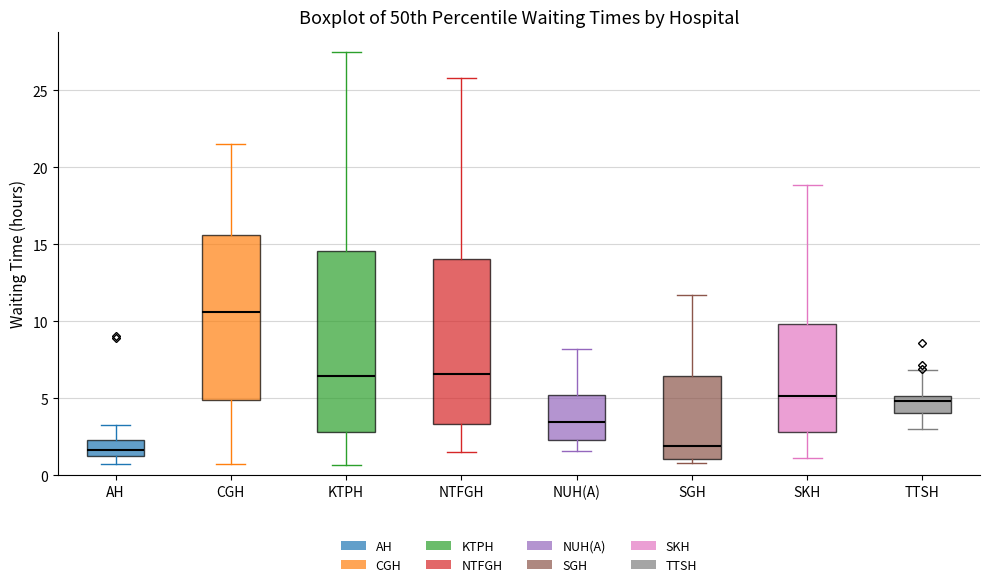

Reading left to right, read every box against the y-axis: the position of its median line, the range the box covers, and the ends of its whiskers. The values are not printed on the chart, so give them approximately, as read against the axis.

AH: median 1.5 (inside the box), box 1.5 to 2.5, whiskers 0.5 to 3.5
CGH: median 10.5, box 5.0 to 15.5, whiskers 0.5 to 21.5
KTPH: median 6.5, box 3.0 to 14.5, whiskers 0.5 to 27.5
NTFGH: median 6.5, box 3.5 to 14.0, whiskers 1.5 to 26.0
NUH(A): median 3.5, box 2.5 to 5.0, whiskers 1.5 to 8.0
SGH: median 2.0, box 1.0 to 6.5, whiskers 1.0 (just below the box's lower edge) to 11.5
SKH: median 5.0, box 3.0 to 10.0, whiskers 1.0 to 19.0
TTSH: median 5.0 (just below the box's upper edge), box 4.0 to 5.0, whiskers 3.0 to 7.0